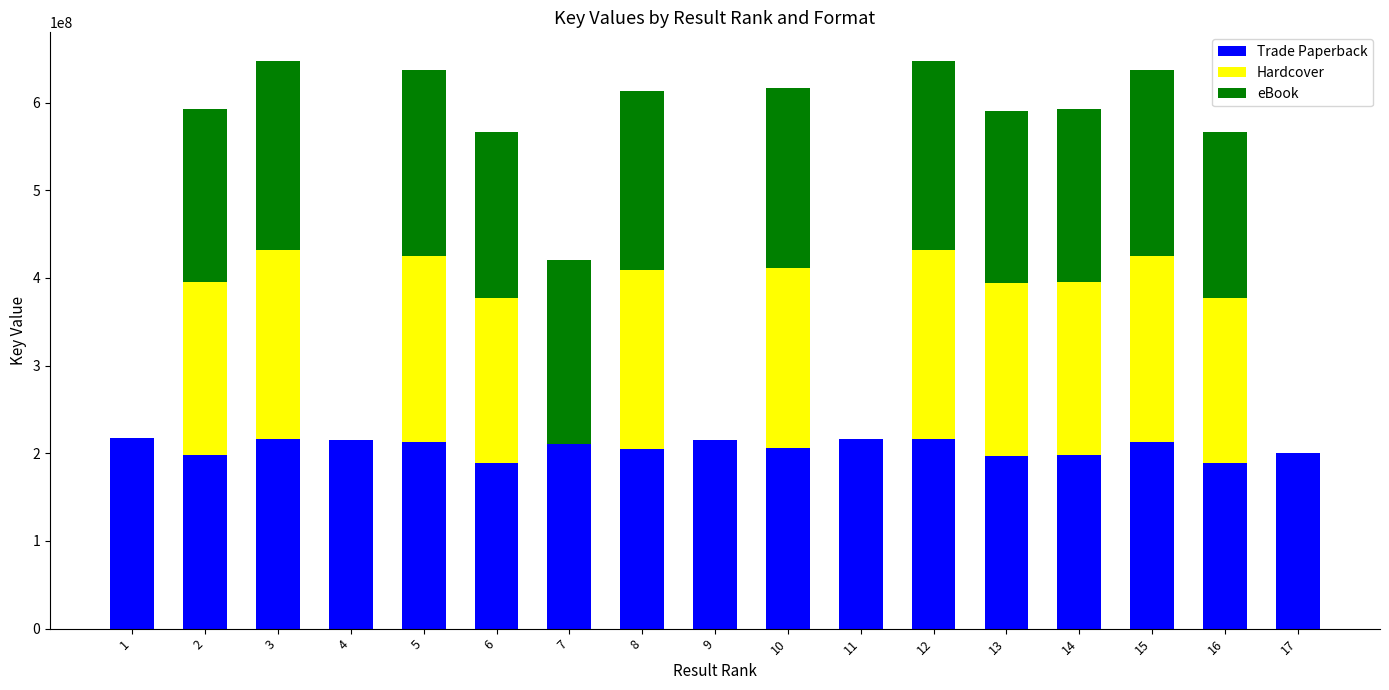

How many categories are shown in the chart?

17